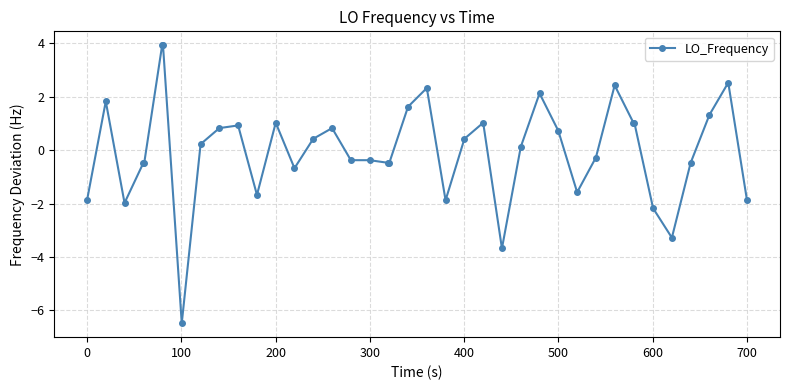

What is the maximum value shown in the chart?

3.9